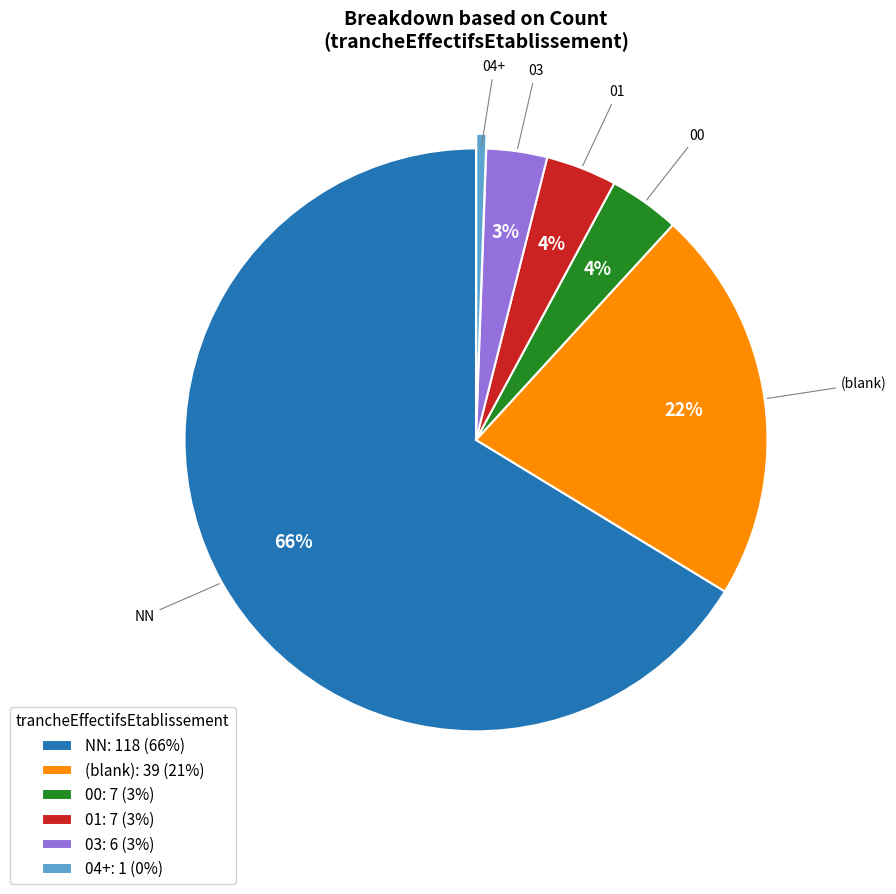

Which slice represents more than half of the pie?

NN: 118 (66%)